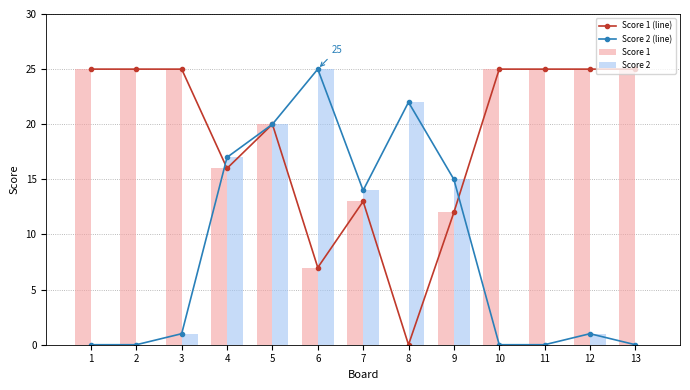

What is the value of the Score 2 bar at the 6th from the left?

25